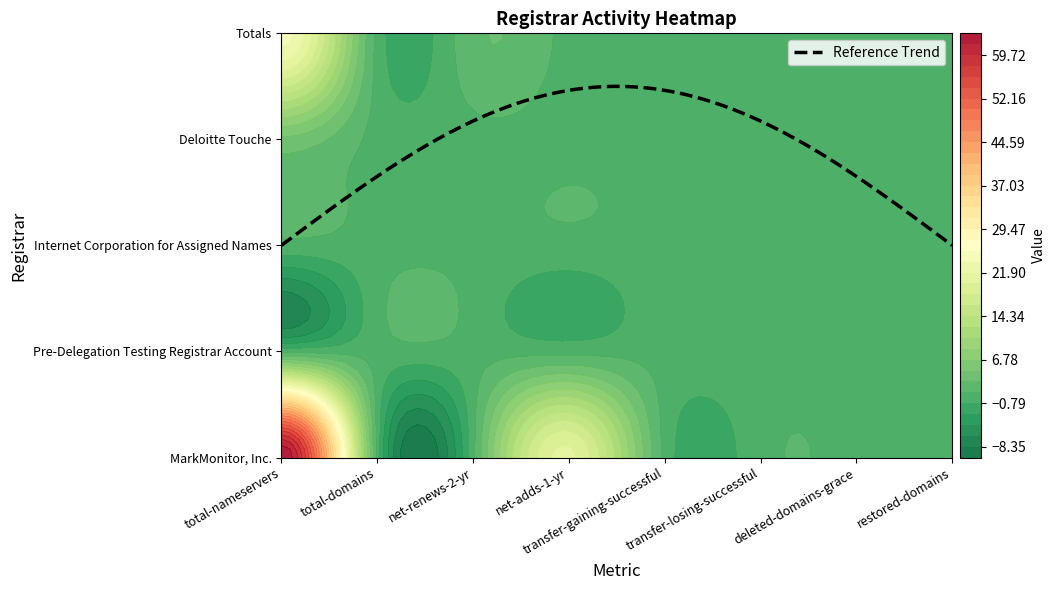

At which category is the sum across all series the highest?

total-nameservers